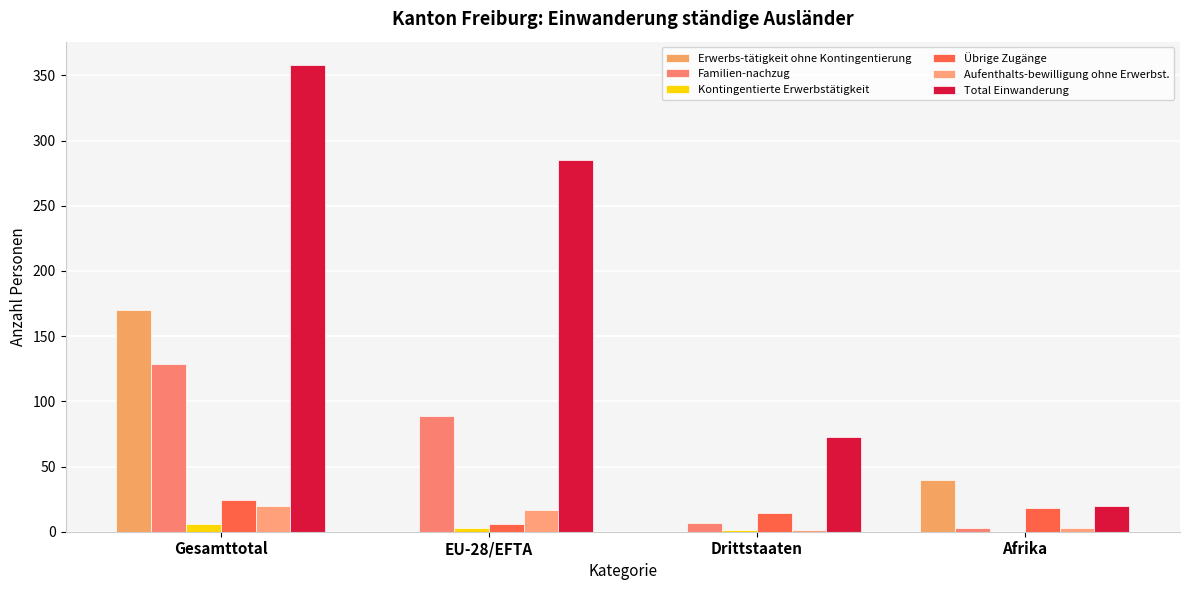

Where does the Übrige Zugänge series first go above 18?

Gesamttotal